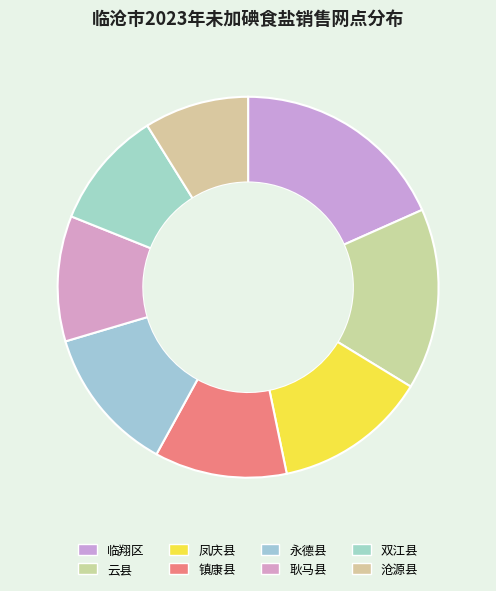

Is the sum of 沧源县 and 云县 greater than half?

No